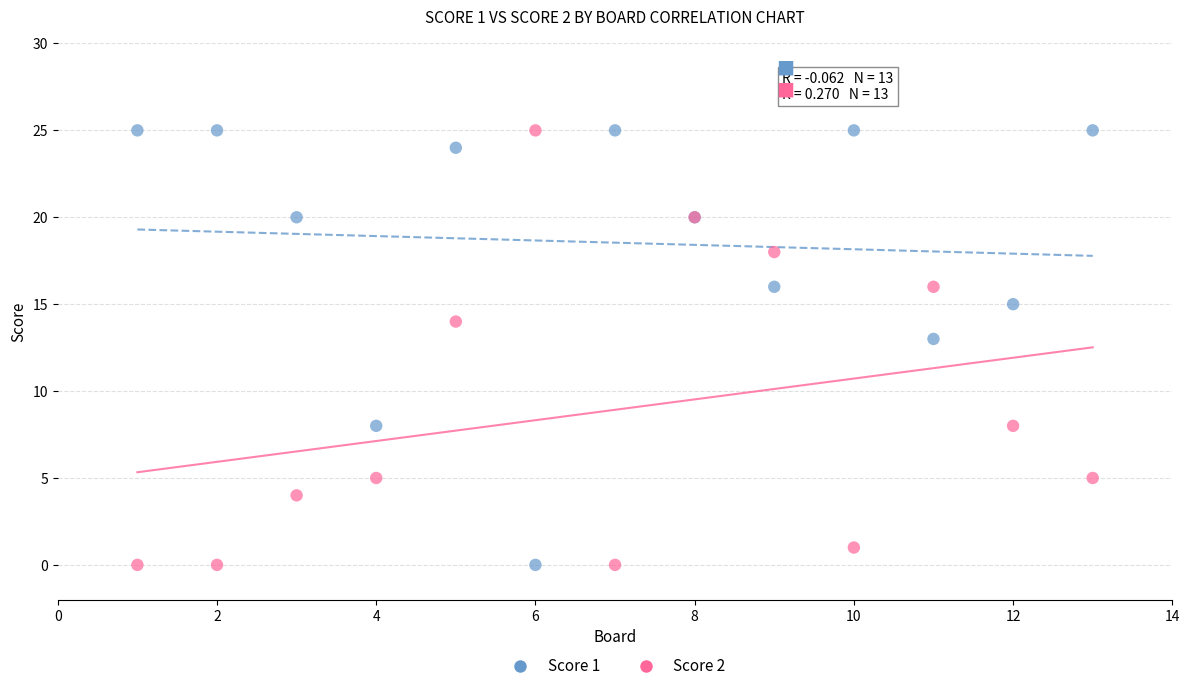

What is the X range (max minus min) for the scatter plot?

12